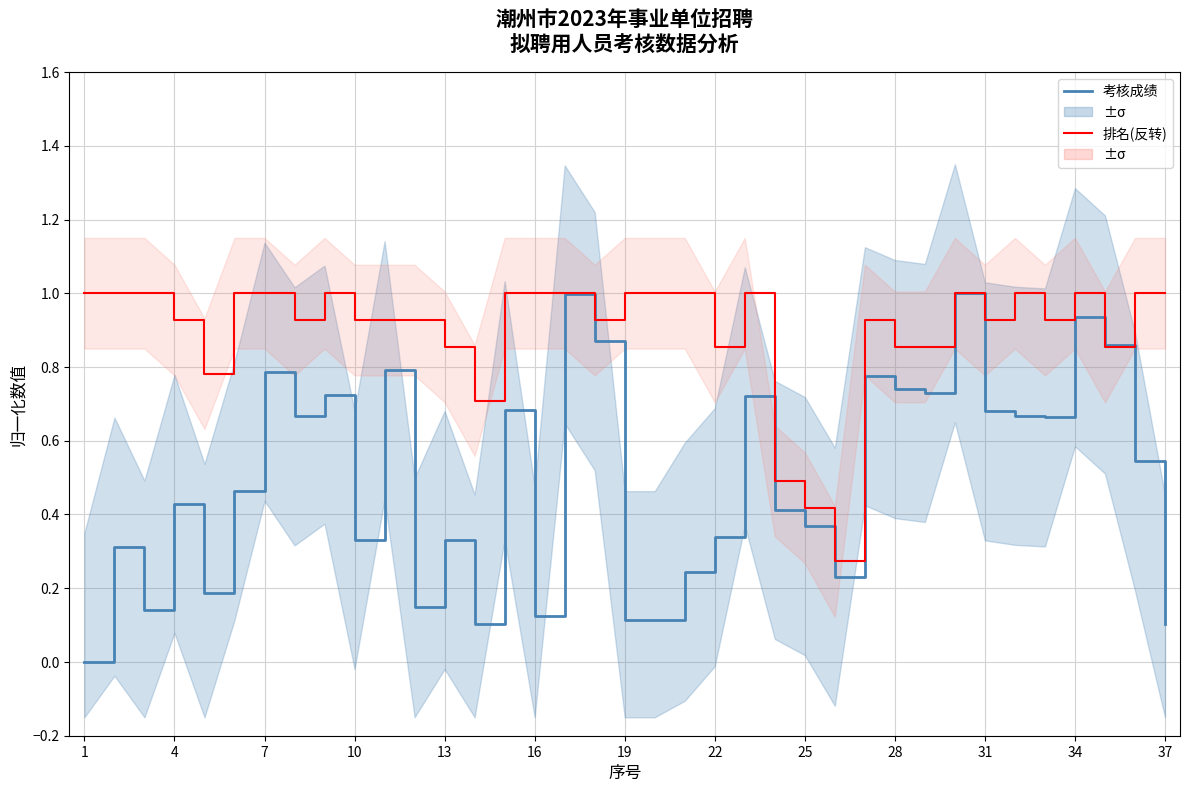

How many 排名 (归一化/反转) values are between 0 and 1?

37